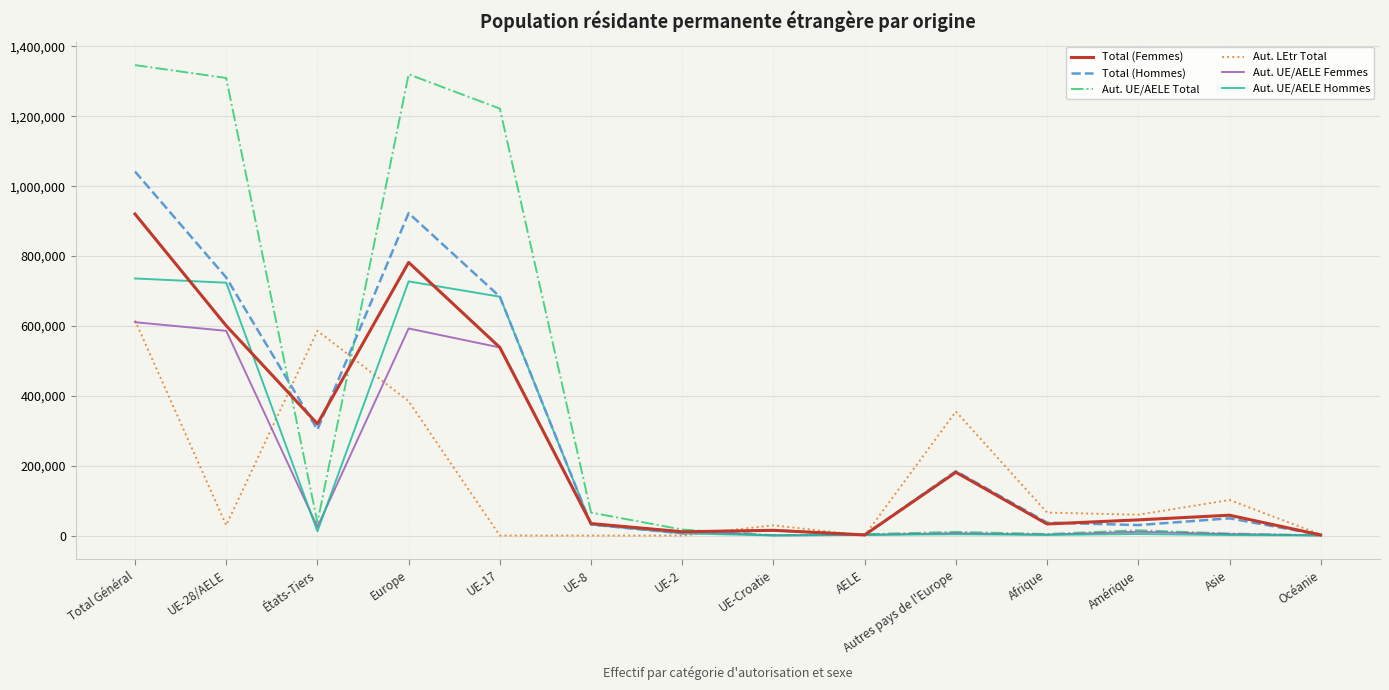

At which category is the sum across all series the highest?

Total Général